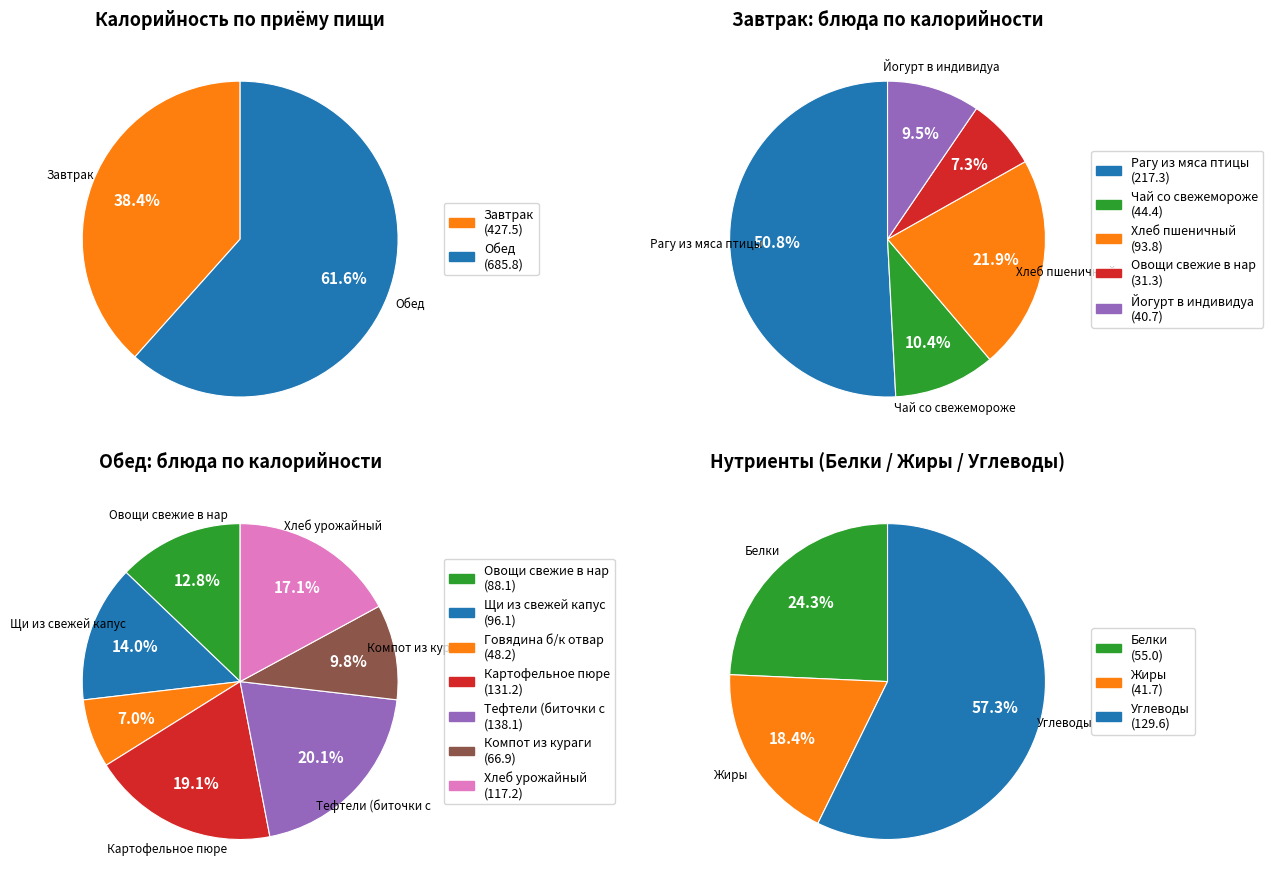

Which slice is the smallest?

Завтрак